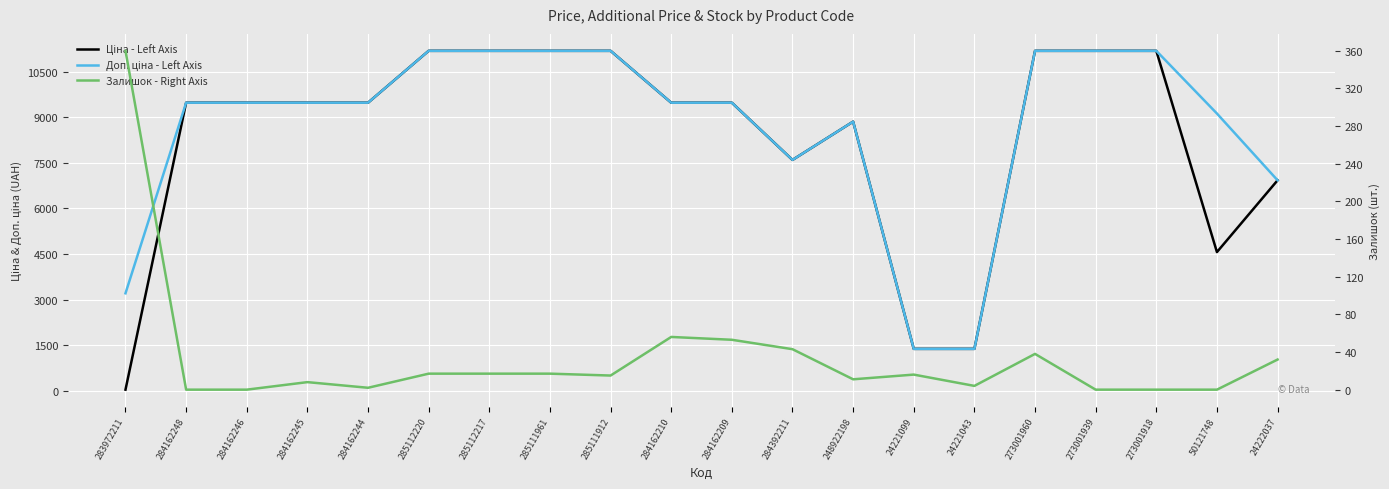

True or false: Залишок - Right Axis and Доп. ціна - Left Axis cross at least once.

False